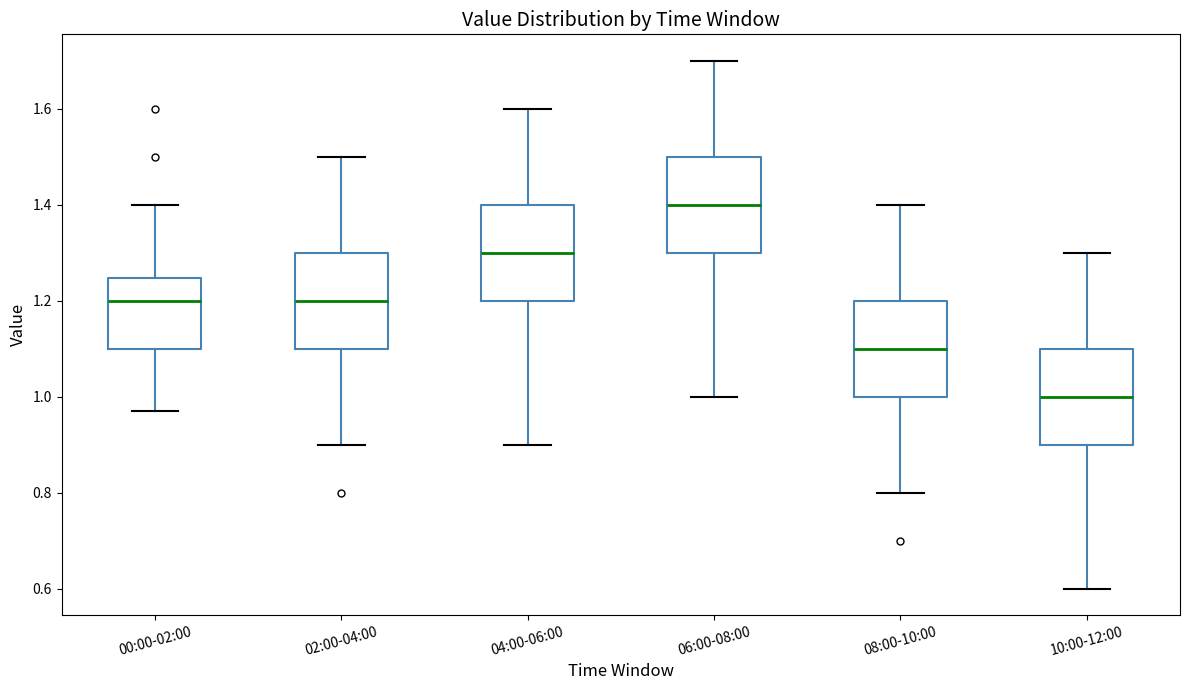

Which box's median line is the highest?

06:00-08:00